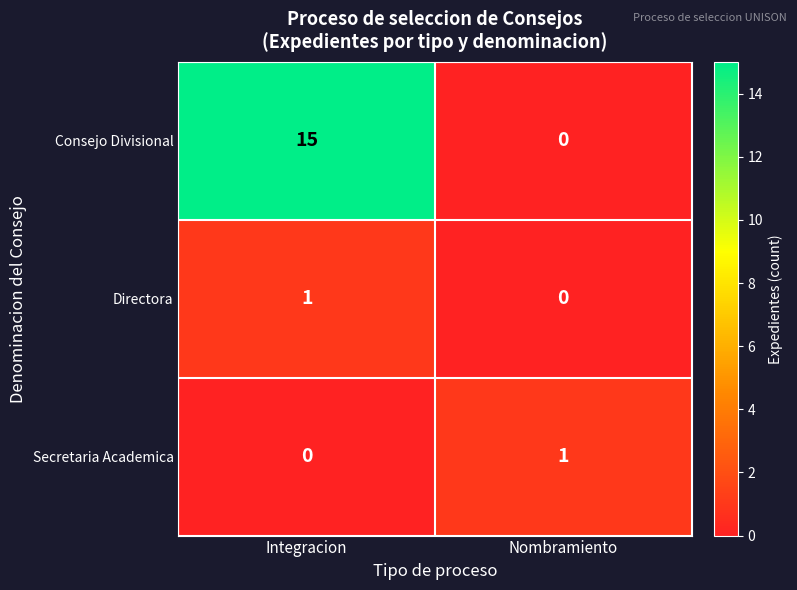

Which series has the widest spread of values?

Consejo Divisional